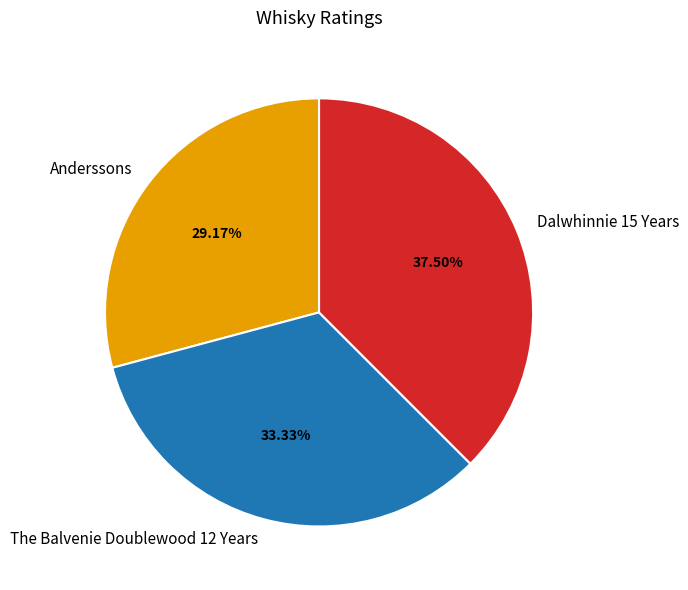

Is there a majority slice in this chart?

No